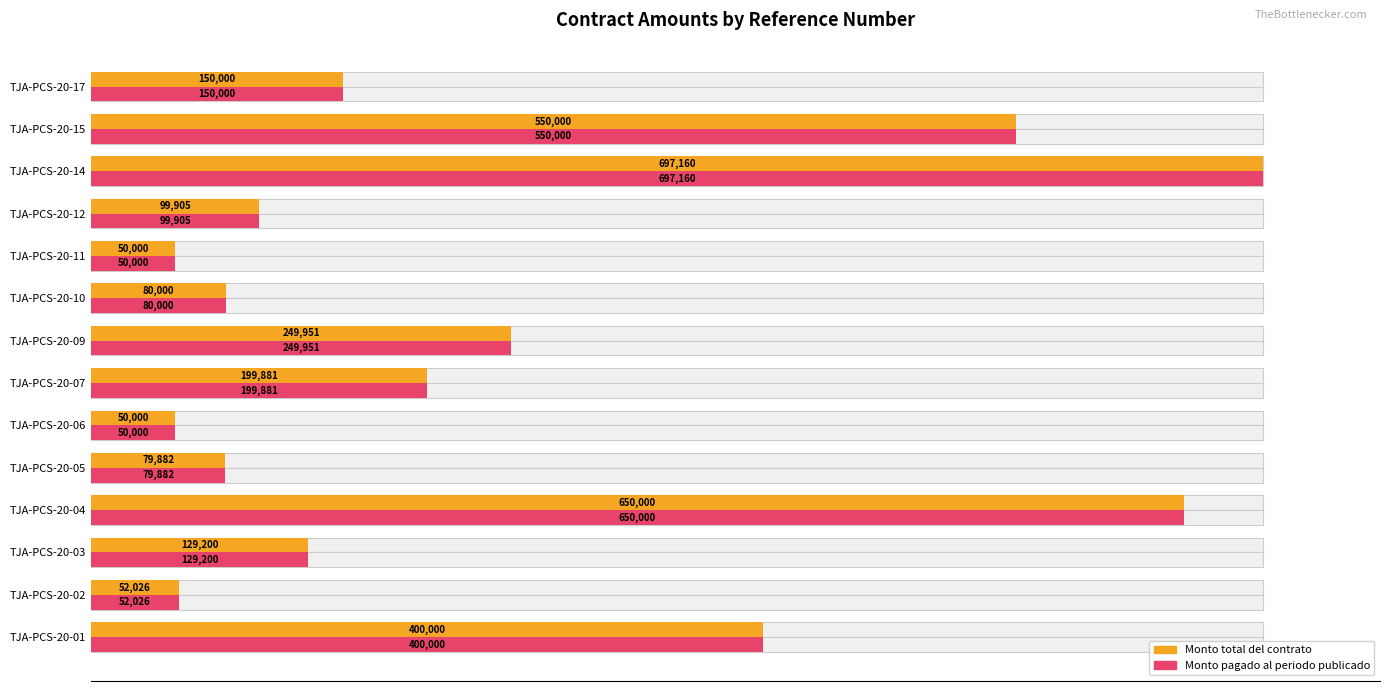

How many bars are there in each group?

2